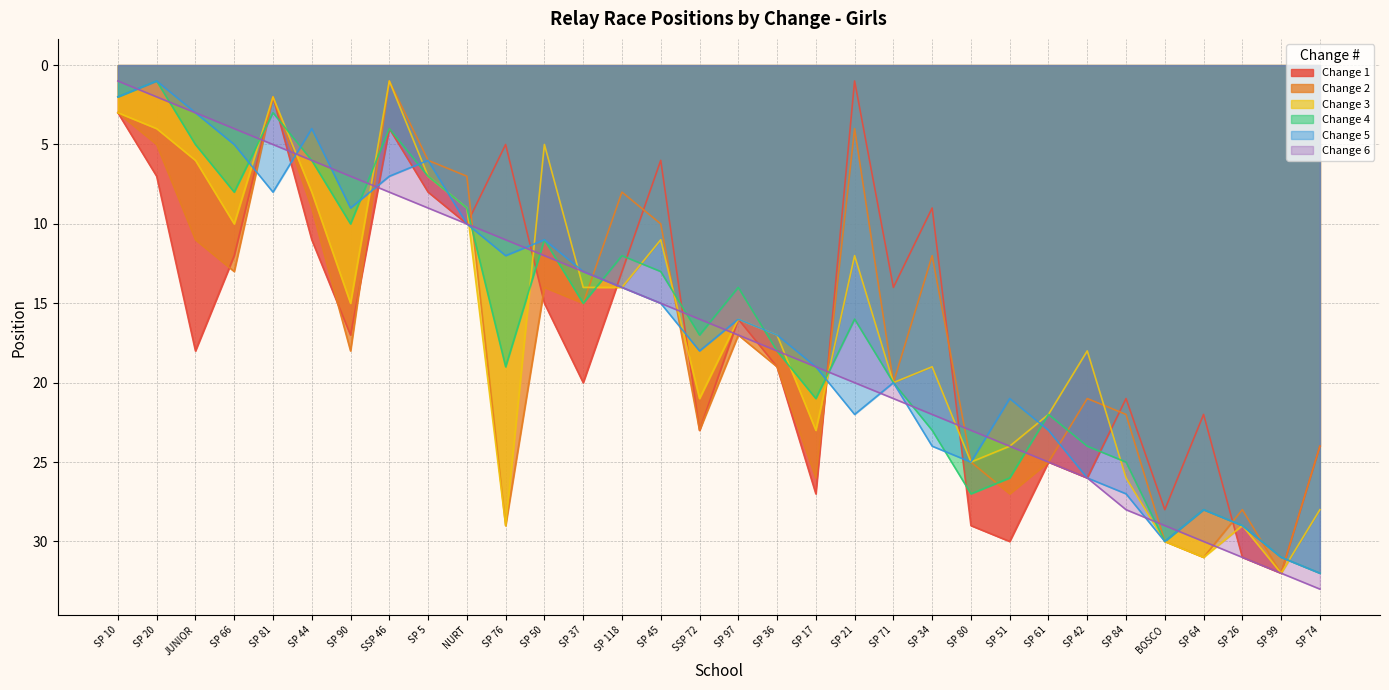

Which series changed the most between SP 45 and SP 64?

Change 2